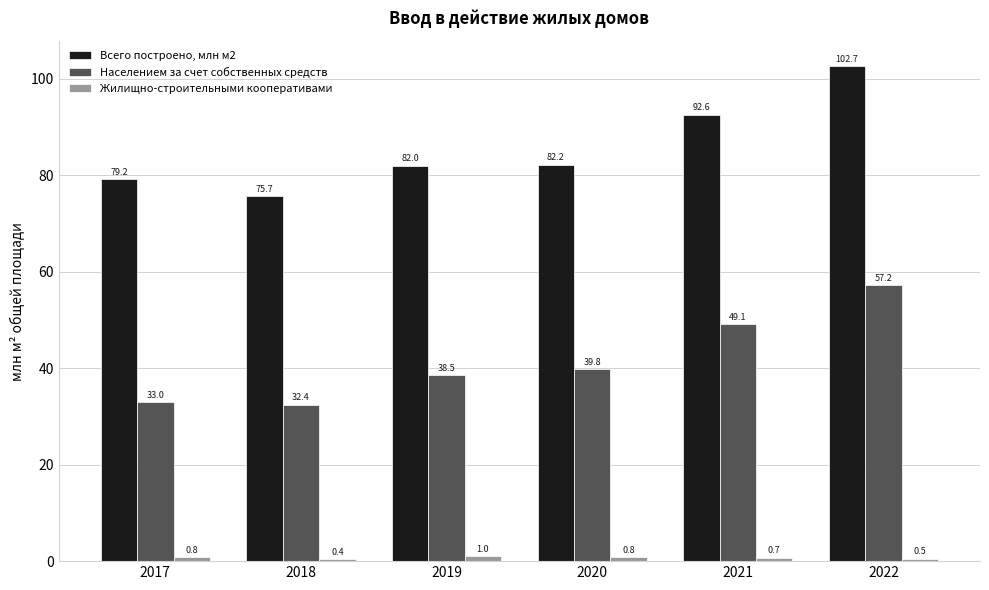

Which series has the largest range (max minus min)?

Всего построено, млн м2